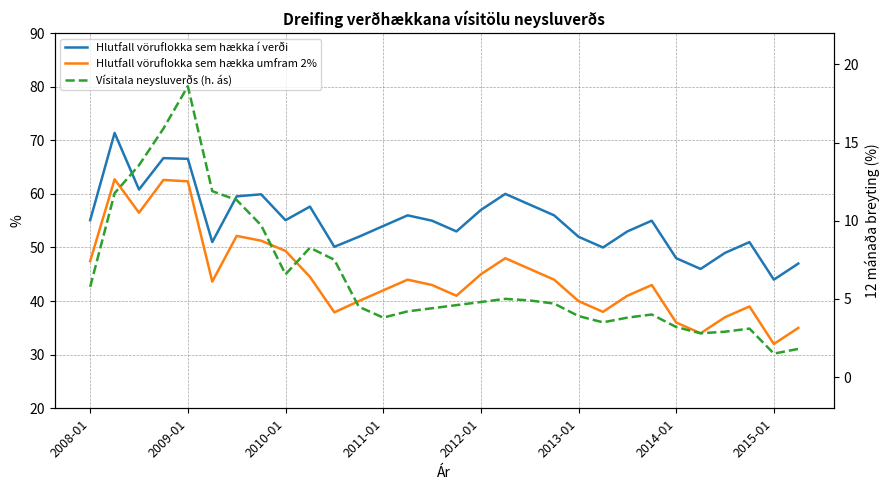

What are all the series names shown in the legend?

Hlutfall vöruflokka sem hækka í verði, Hlutfall vöruflokka sem hækka umfram 2%, Vísitala neysluverðs (h. ás)